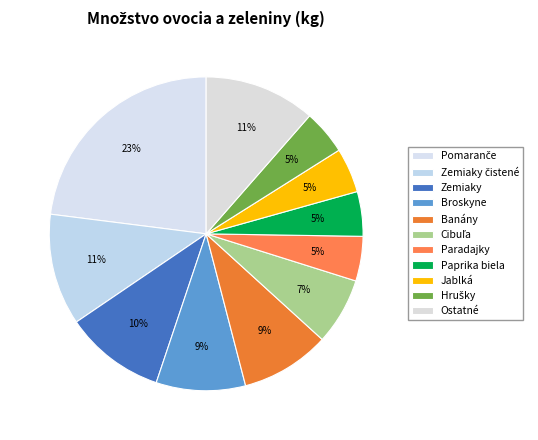

Count the number of slices in the pie.

11